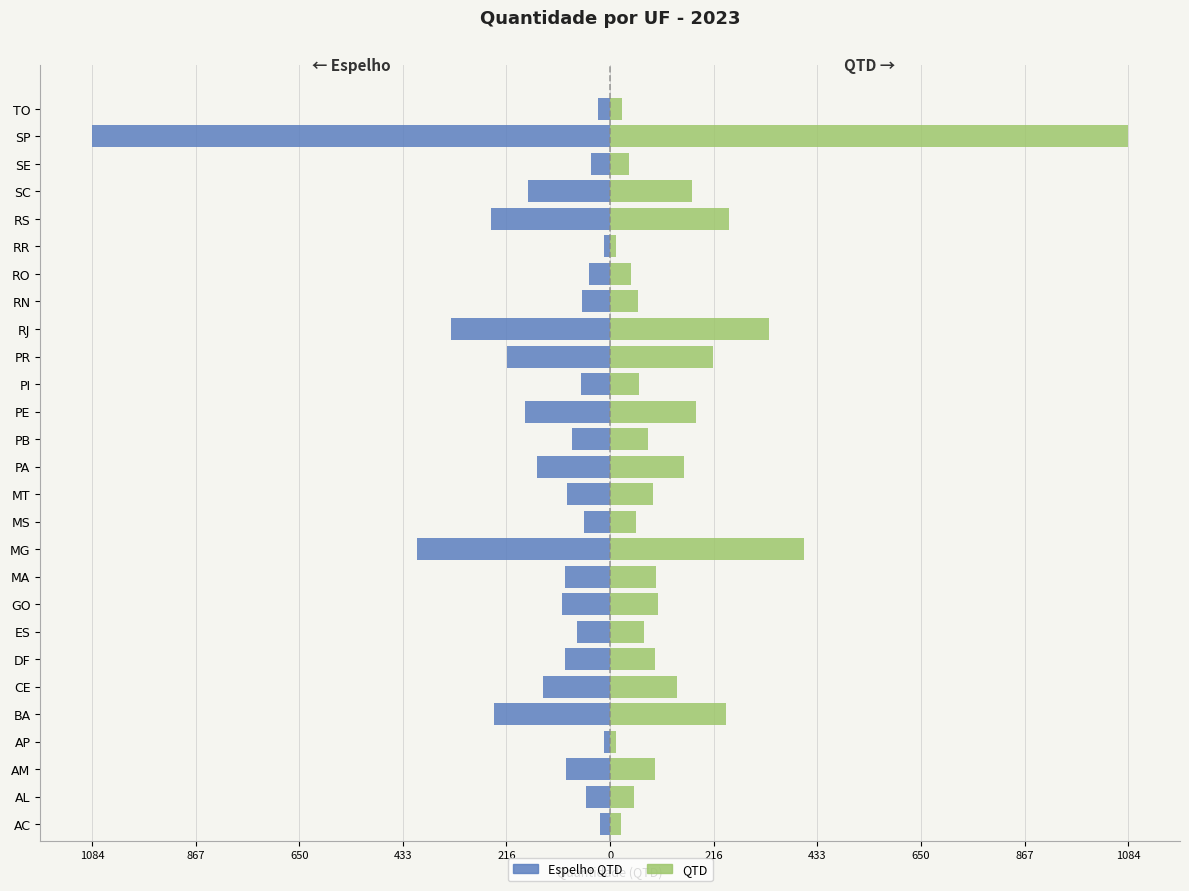

What is the average value of the Quantidade (Esquerda) series?

-155